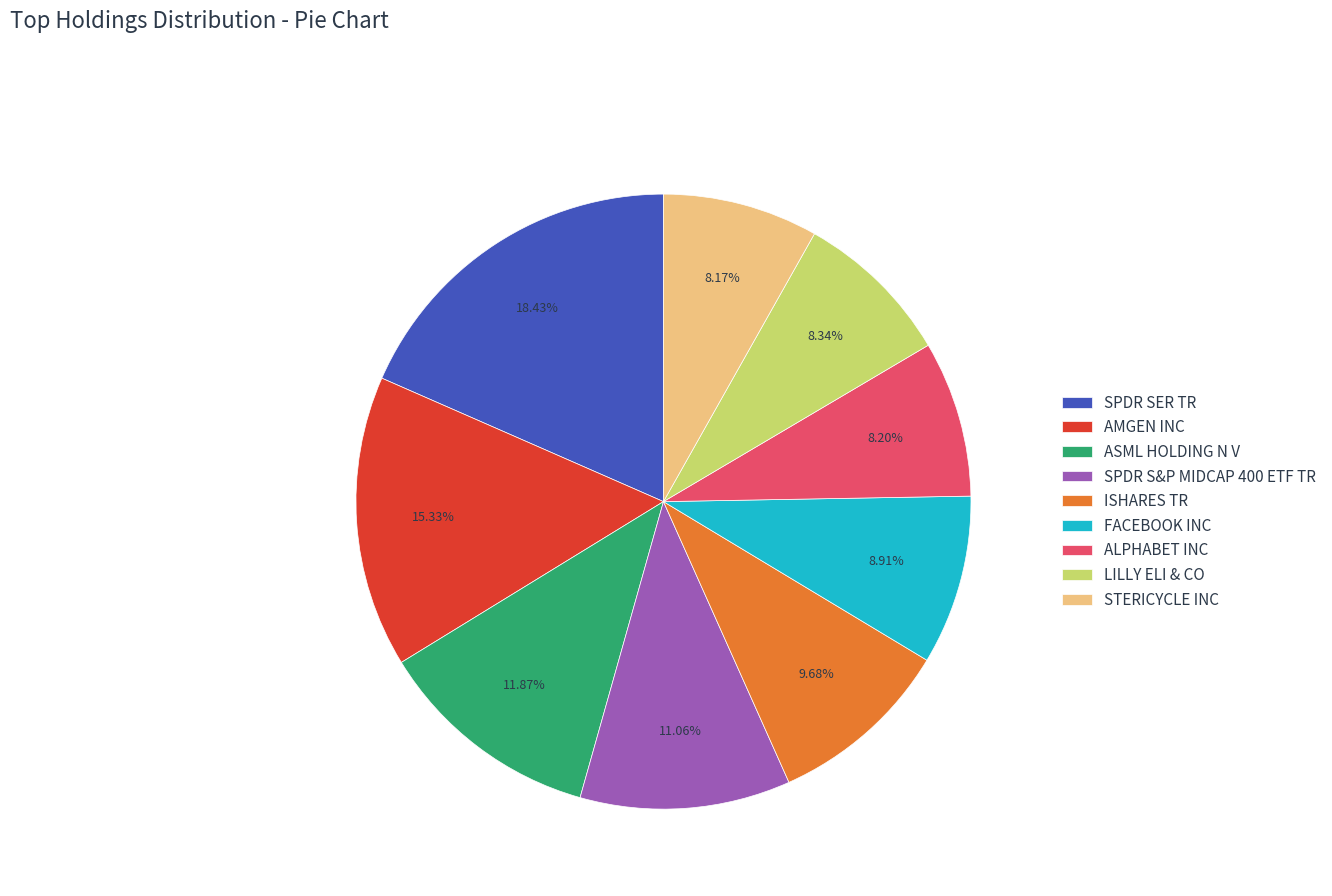

What is the ratio of the value at ALPHABET INC to the value at FACEBOOK INC?

0.9